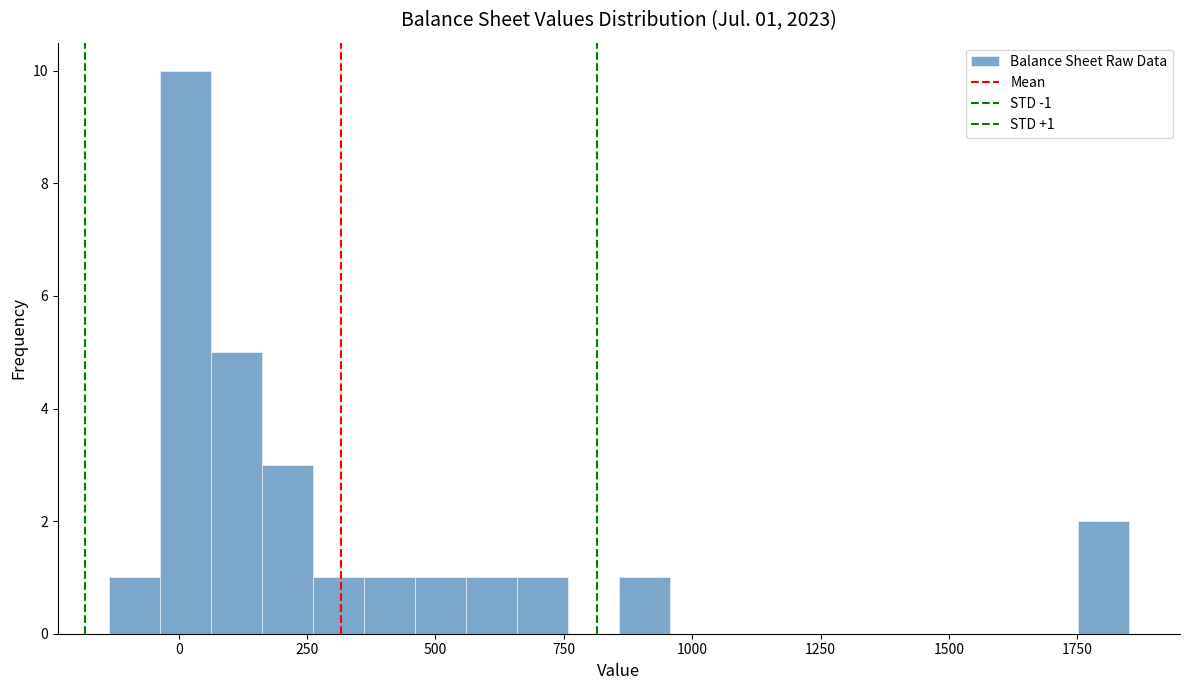

Read against the x-axis, roughly where is the centre of the tallest bar?

0